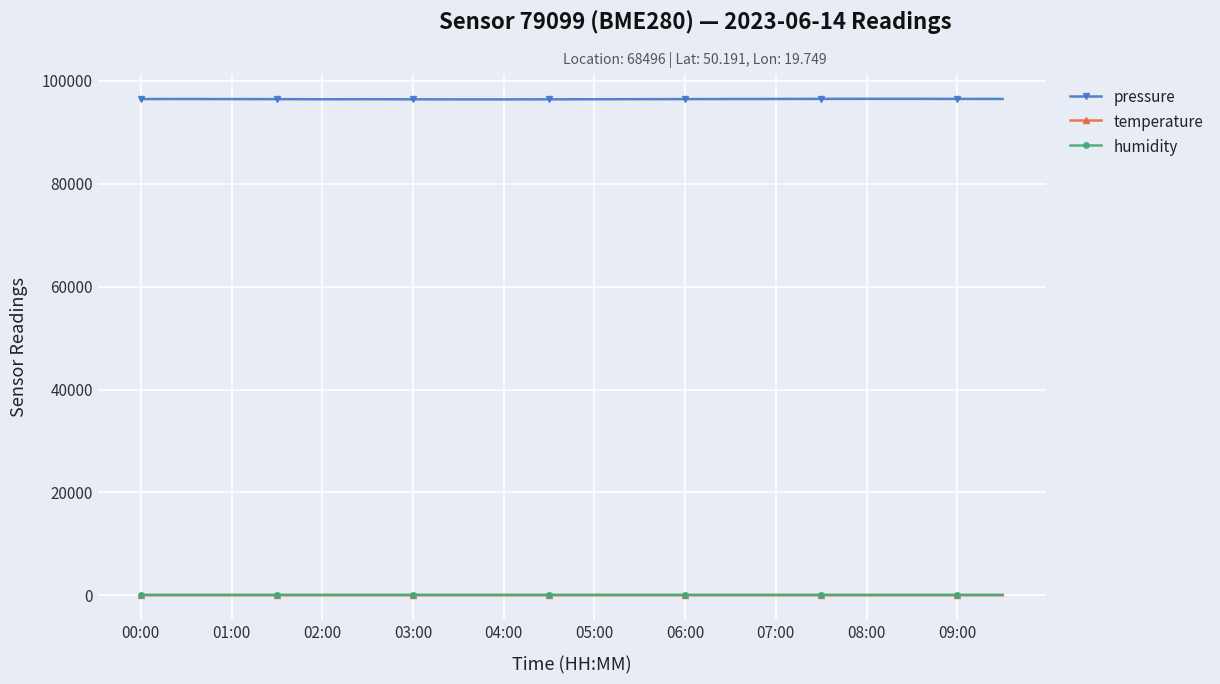

Which series has the largest total across all categories?

pressure